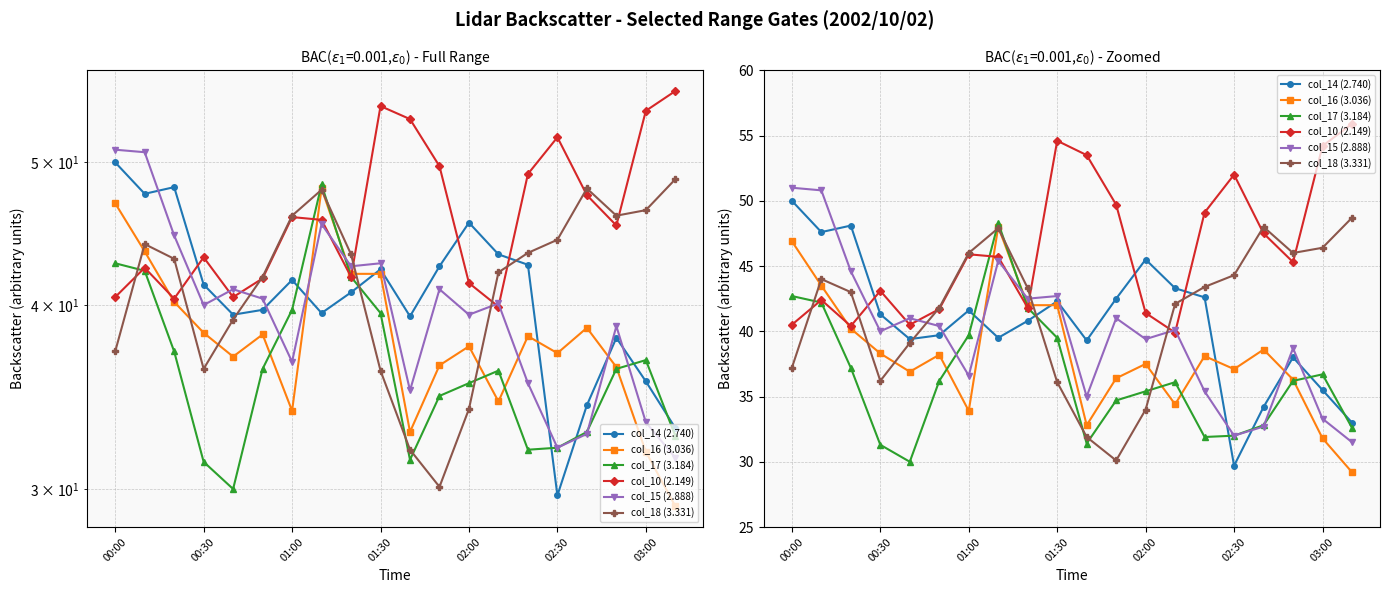

How many distinct data groups are displayed?

6